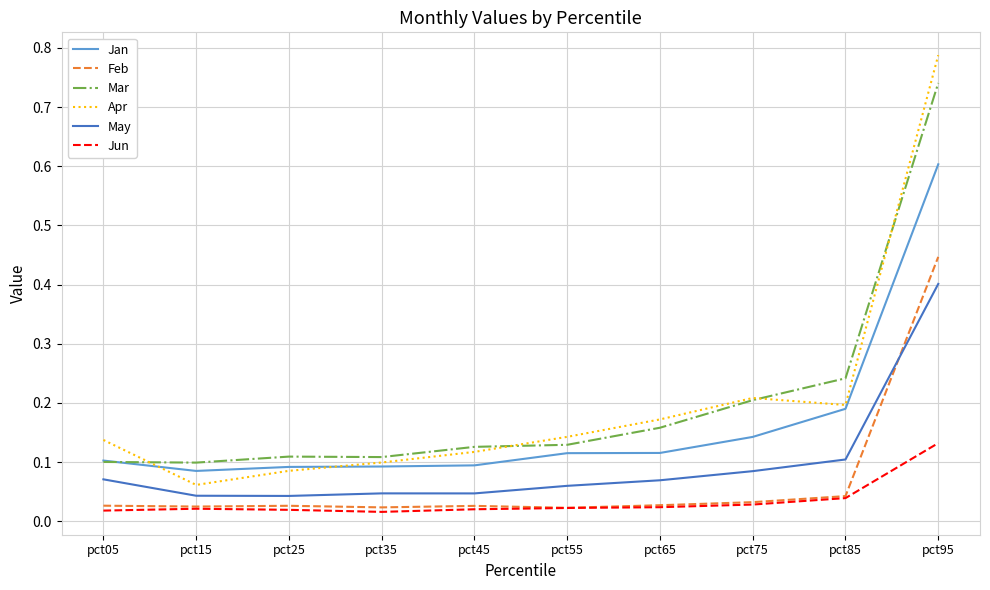

At which category is the sum across all series the highest?

pct95